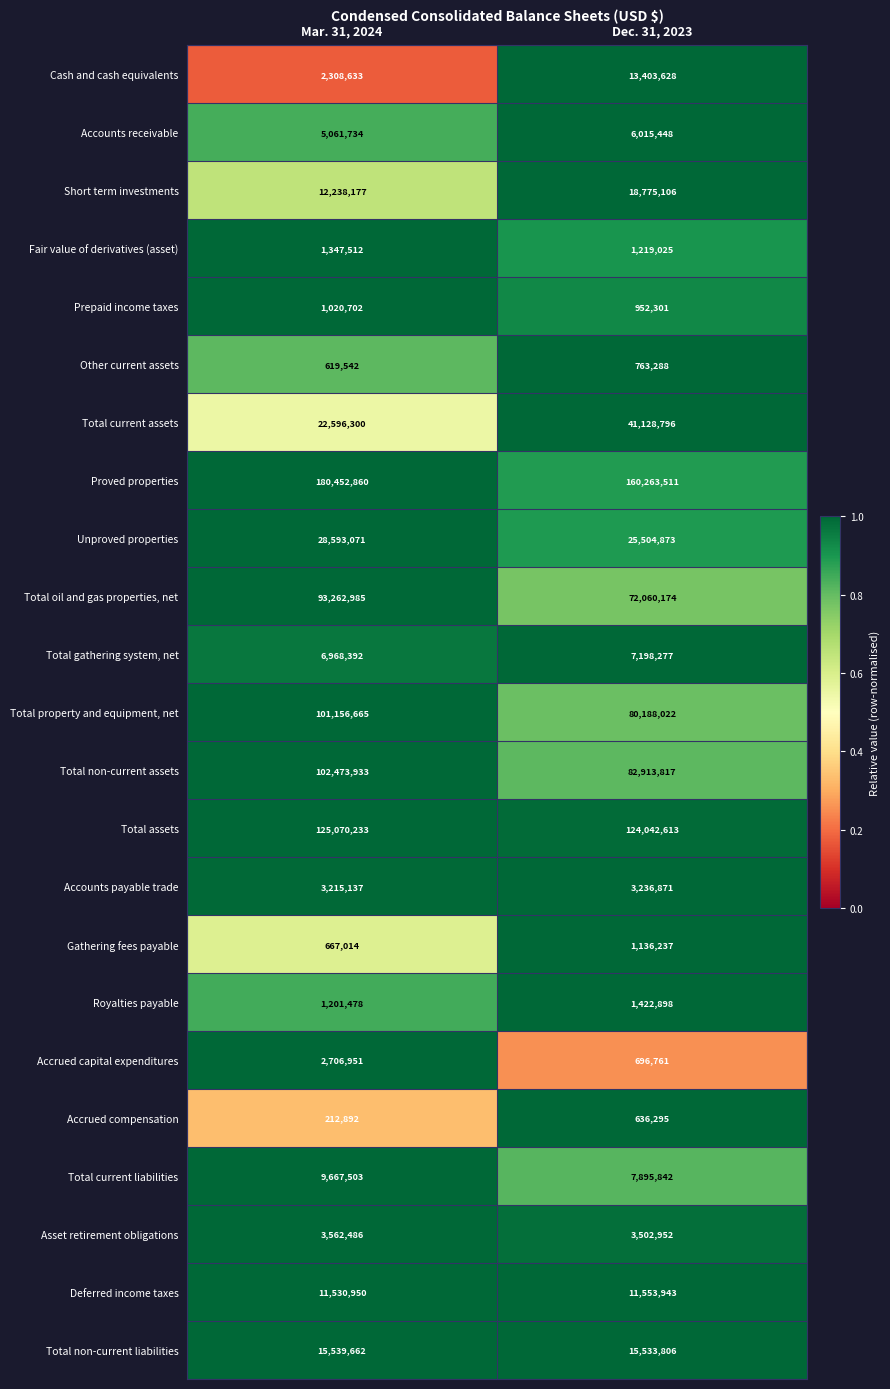

Which series has the largest total across all categories?

Proved properties